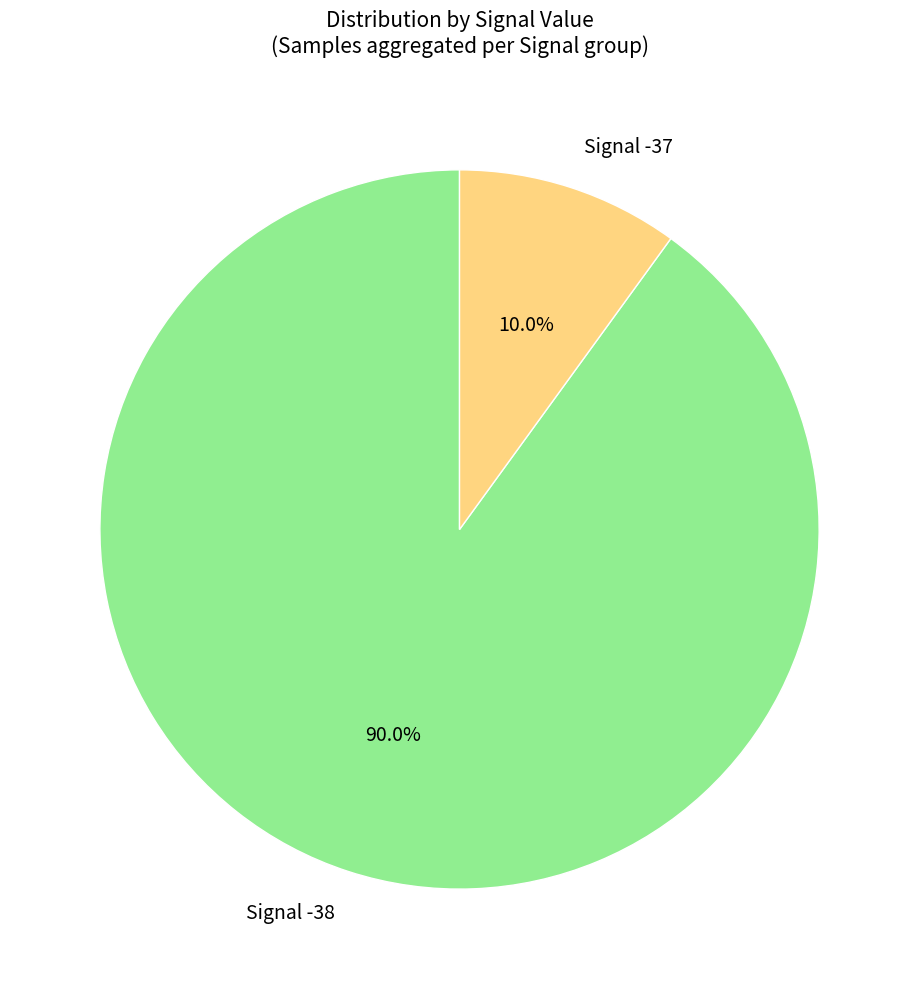

Which slice is the largest?

Signal -38